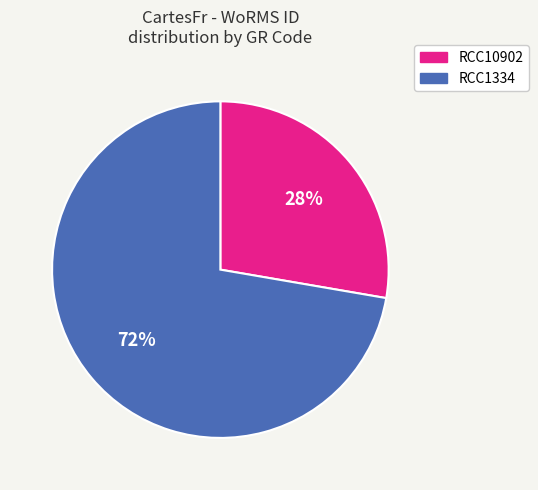

Between RCC1334 and RCC10902, which is larger?

RCC1334